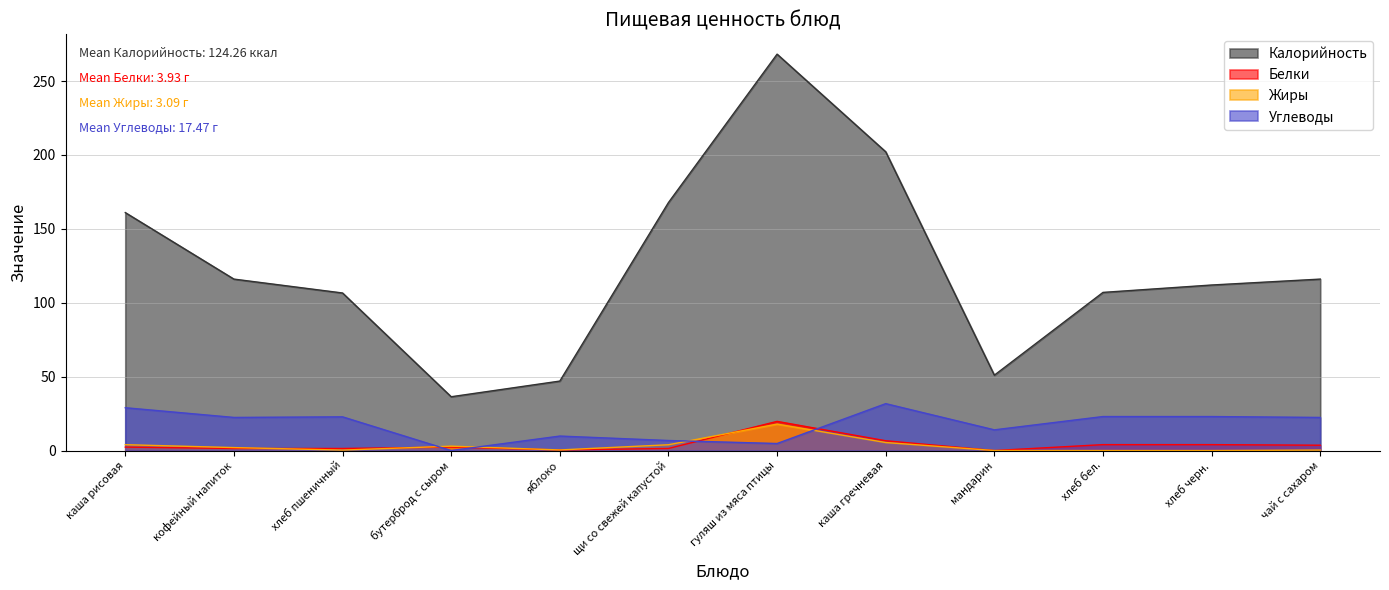

What are all the series names shown in the legend?

Калорийность, Белки, Жиры, Углеводы